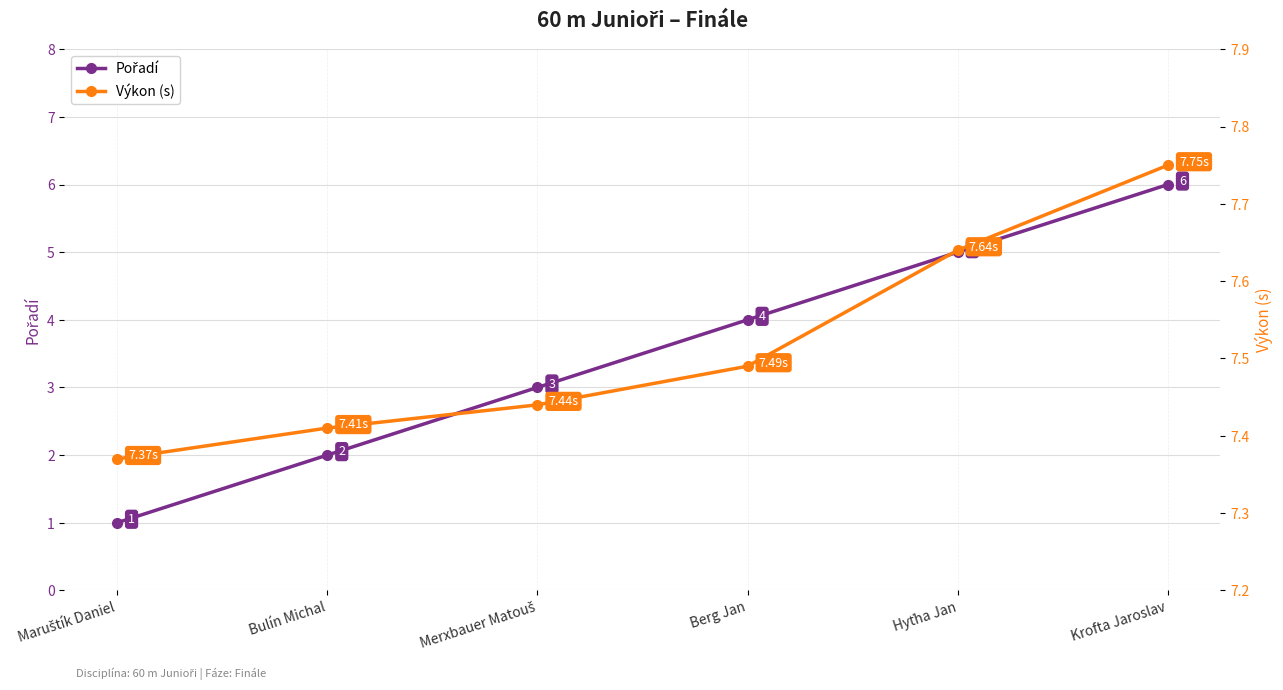

True or false: Pořadí and Výkon (s) cross at least once.

False